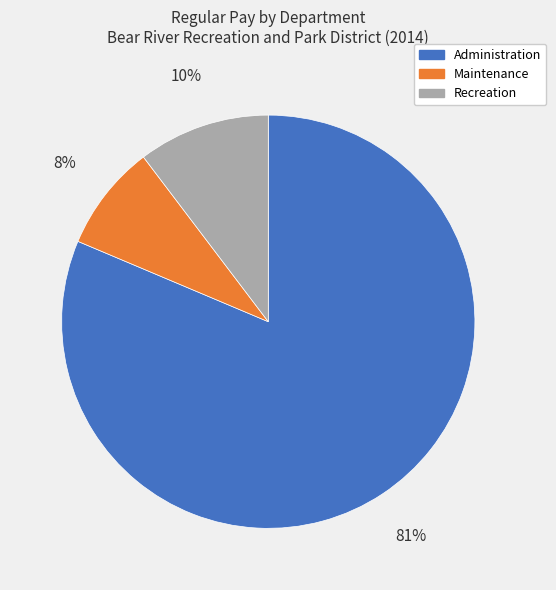

Rank the categories by value from lowest to highest.

Maintenance, Recreation, Administration